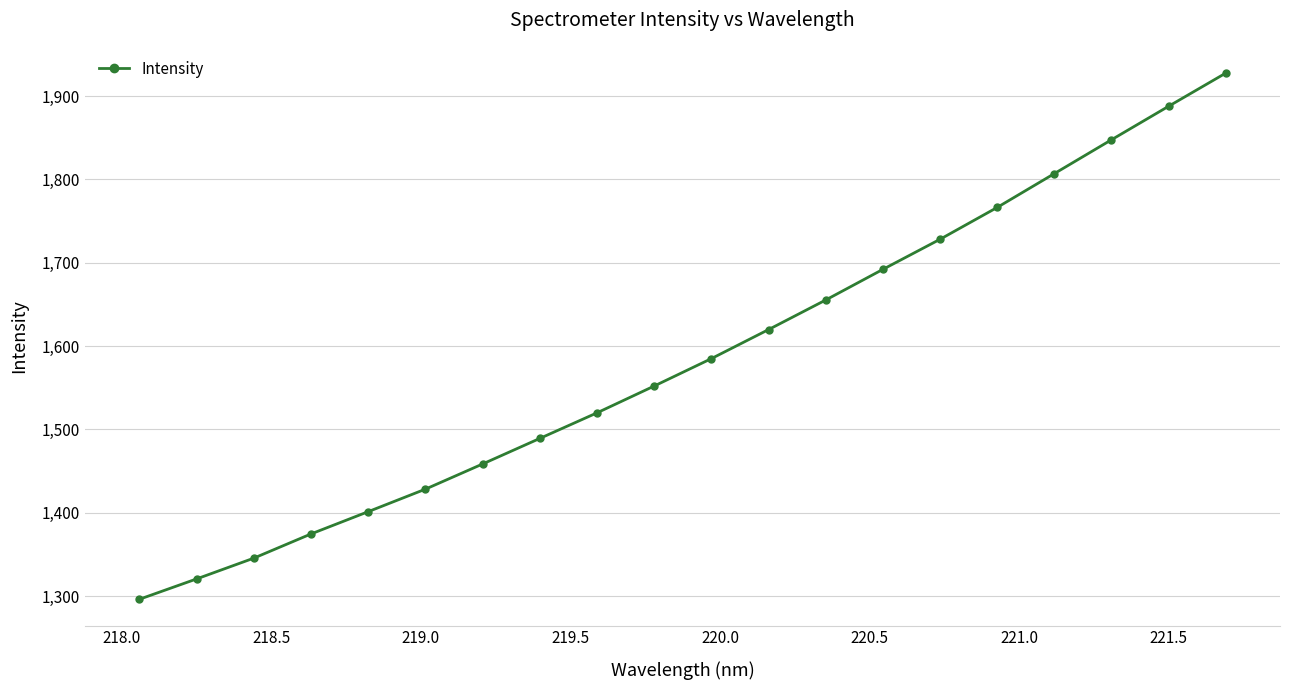

True or false: the data has more than 1 interior local peaks.

False